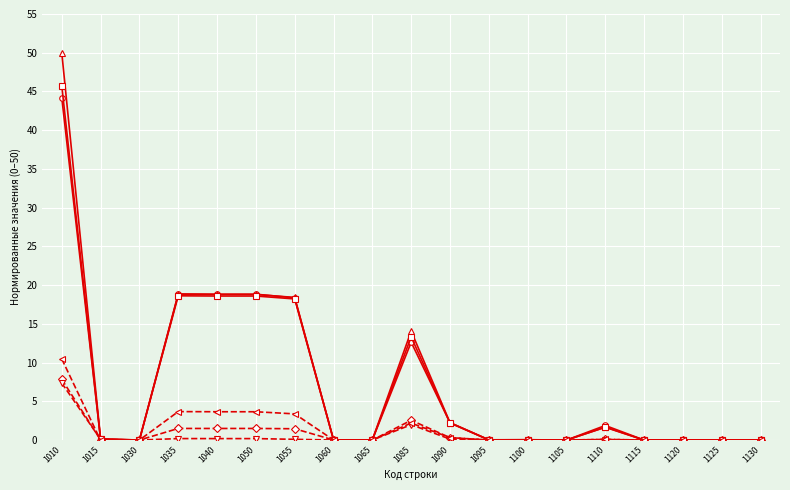

What is the greatest value displayed?

50.0